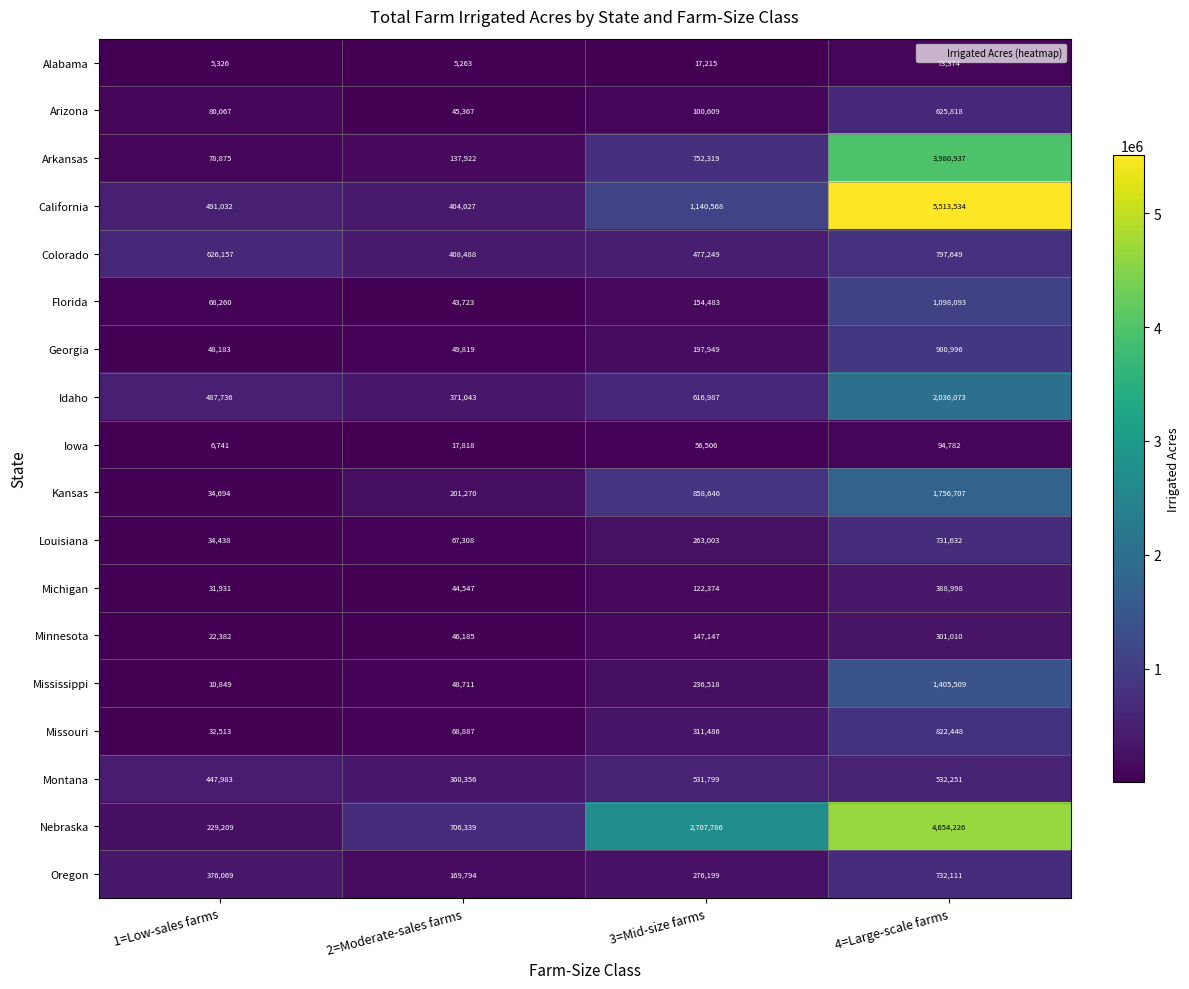

What is the approximate value of Alabama at 2=Moderate-sales farms, to the nearest 50?

5250